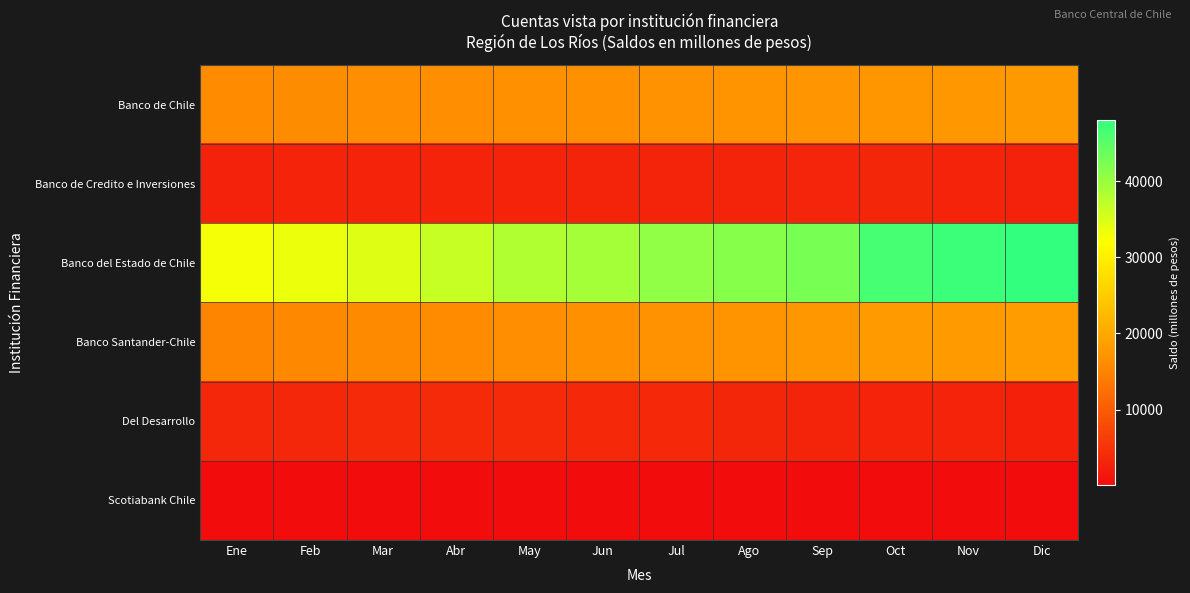

Reading left to right, extract all data points from this chart.

Banco de Chile: Ene=15898	Feb=16057	Mar=16330	Abr=16461	May=16644	Jun=16831	Jul=16990	Ago=17097	Sep=17345	Oct=17503	Nov=17738	Dic=17934
Banco de Credito e Inversiones: Ene=2802	Feb=2885	Mar=2921	Abr=2986	May=2958	Jun=3031	Jul=3092	Ago=3104	Sep=3130	Oct=3221	Nov=2994	Dic=2805
Banco del Estado de Chile: Ene=32829	Feb=33545	Mar=34597	Abr=36525	May=38165	Jun=39150	Jul=40697	Ago=41522	Sep=42622	Oct=46541	Nov=47337	Dic=48109
Banco Santander-Chile: Ene=15173	Feb=15587	Mar=15851	Abr=16137	May=16386	Jun=16714	Jul=16984	Ago=17283	Sep=17708	Oct=17965	Nov=18184	Dic=18286
Del Desarrollo: Ene=3404	Feb=3431	Mar=3821	Abr=3800	May=3822	Jun=3771	Jul=3532	Ago=3261	Sep=3059	Oct=3017	Nov=2959	Dic=2643
Scotiabank Chile: Ene=23	Feb=24	Mar=24	Abr=24	May=25	Jun=24	Jul=23	Ago=22	Sep=22	Oct=22	Nov=23	Dic=24